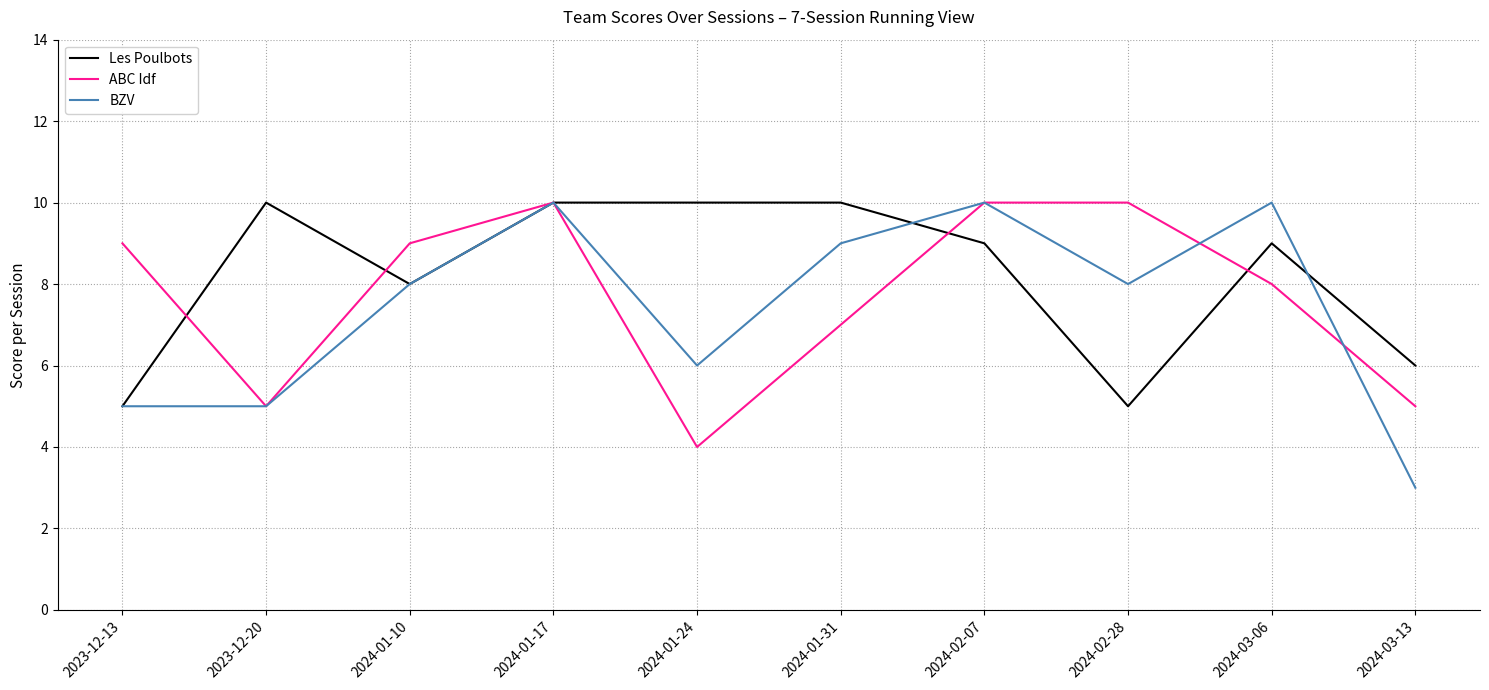

What is the difference between the maximum and minimum values in the BZV series?

7